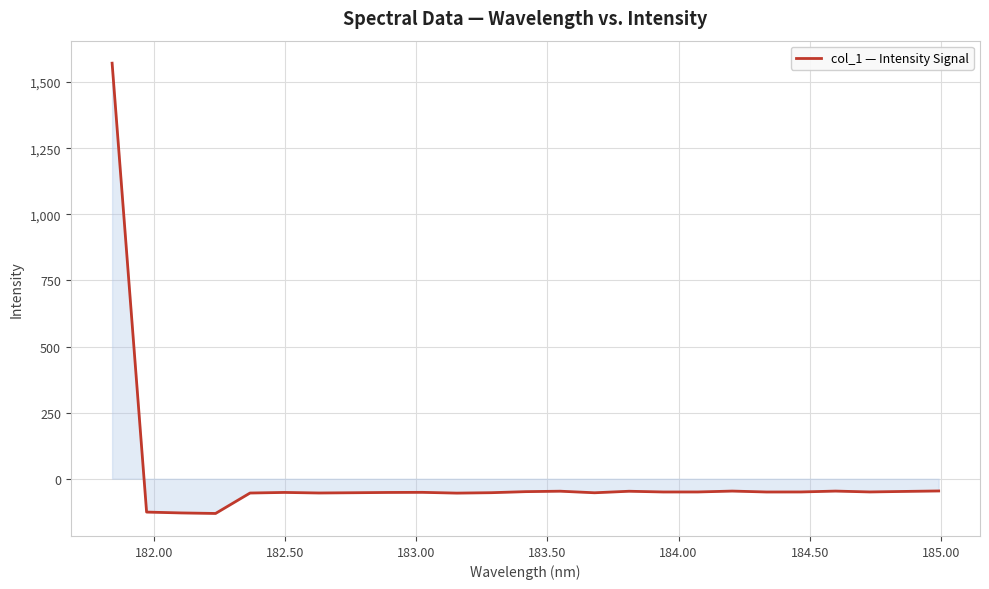

What is the minimum value shown in the chart?

-131.3